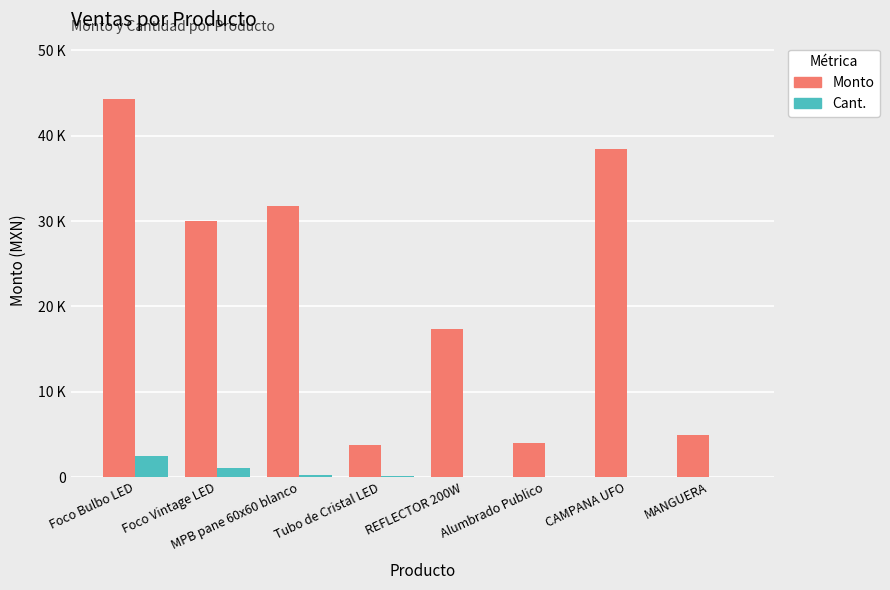

Reading right to left, transcribe all the data shown in this chart.

Monto: 4935	38492	3960	17376	3750	31750	30000	44270
Cant.: 26	52	5	16	150	230	1100	2500